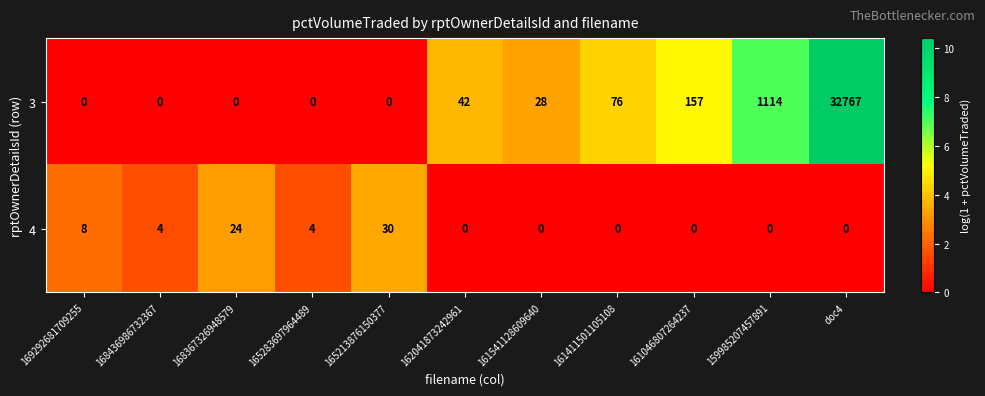

Reading right to left, what are all the values shown in this chart?

3: doc4=32767	159985207457891=1114	161046807264237=157	161411501105108=76	161541128609640=28	162041873242961=42	165213876150377=0	165283697964489=0	168367326948579=0	168436986732367=0	169292681709255=0
4: doc4=0	159985207457891=0	161046807264237=0	161411501105108=0	161541128609640=0	162041873242961=0	165213876150377=30	165283697964489=4	168367326948579=24	168436986732367=4	169292681709255=8